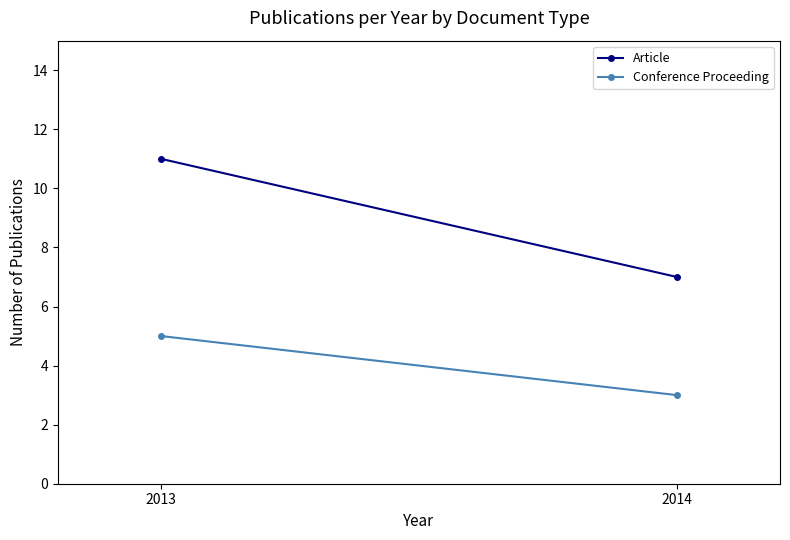

Which series changed the most between 2013 and 2014?

Article